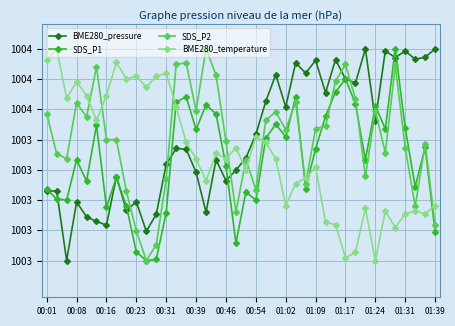

At how many categories does at least one series exceed 100344?

38